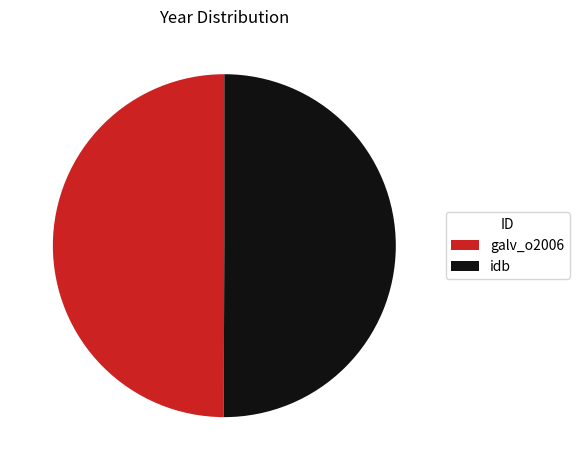

True or false: idb accounts for 62% of the total.

False